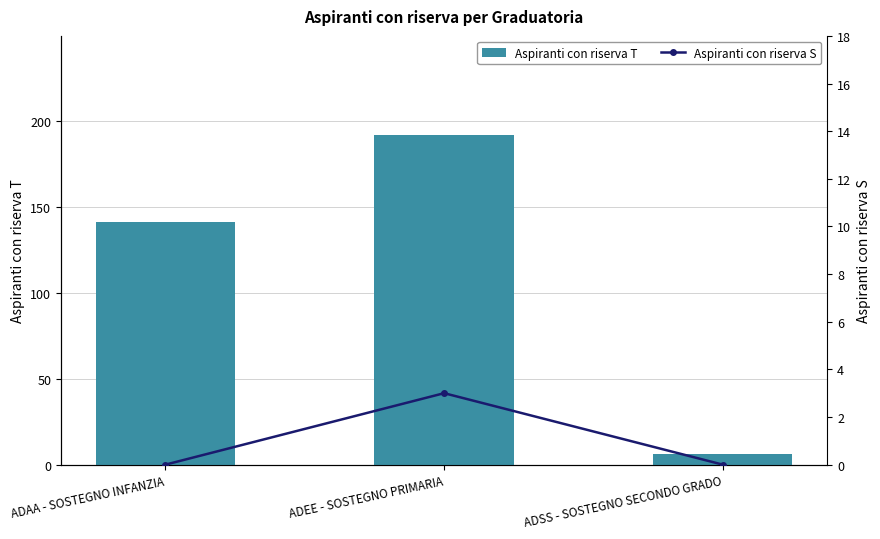

Is it true that Aspiranti con riserva S equals 0 at ADSS - SOSTEGNO SECONDO GRADO?

True